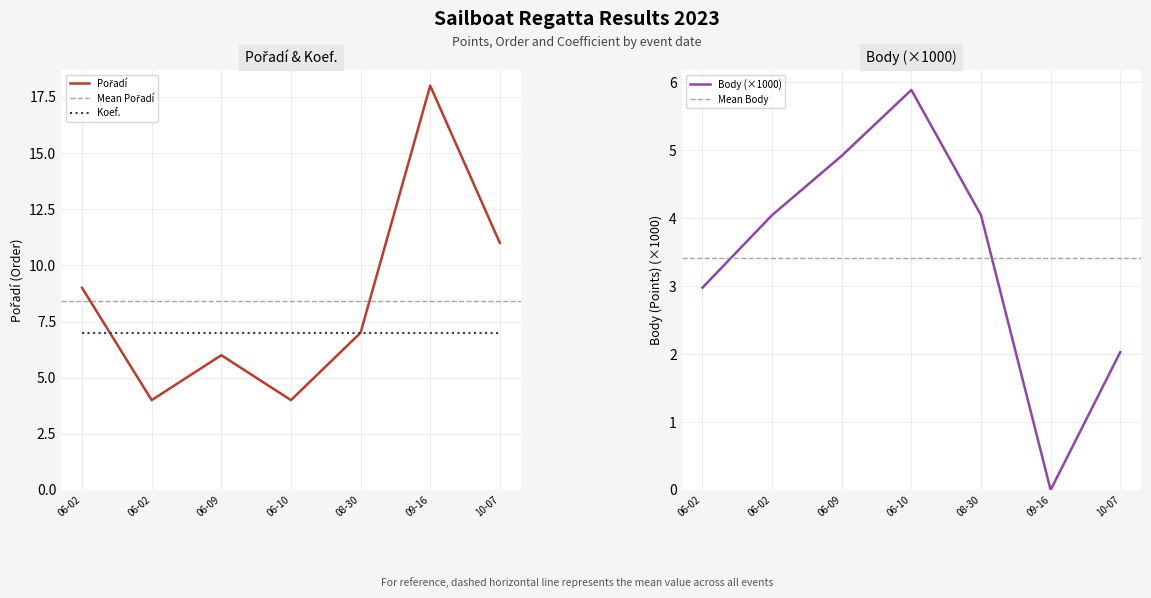

What is the average value of the Body series?

3.4